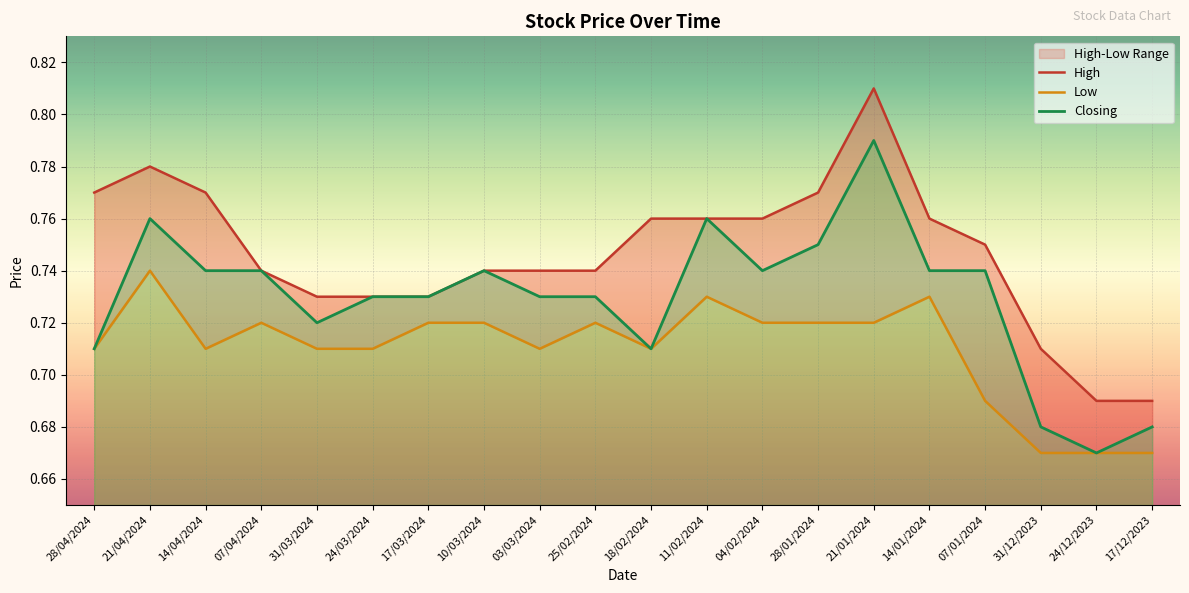

At how many categories does at least one series exceed 0?

20